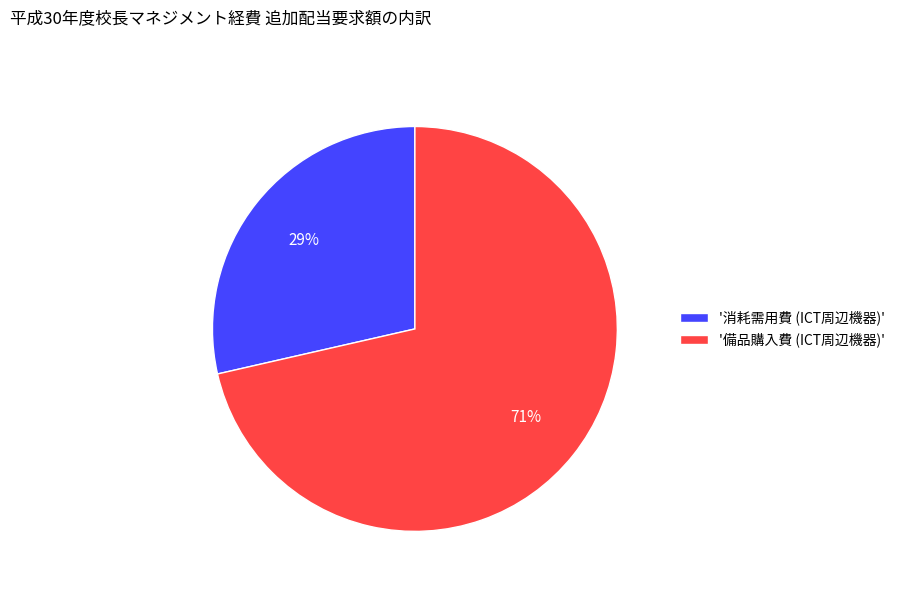

What is the largest slice in the pie chart?

'備品購入費 (ICT周辺機器)'